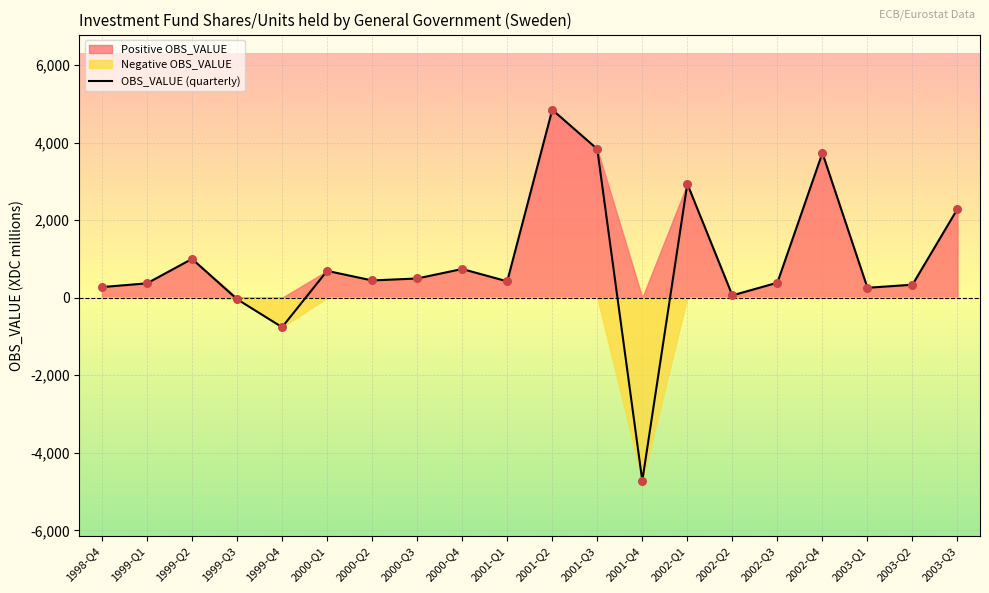

What is the ratio of the value at 2003-Q2 to the value at 2001-Q2?

0.1